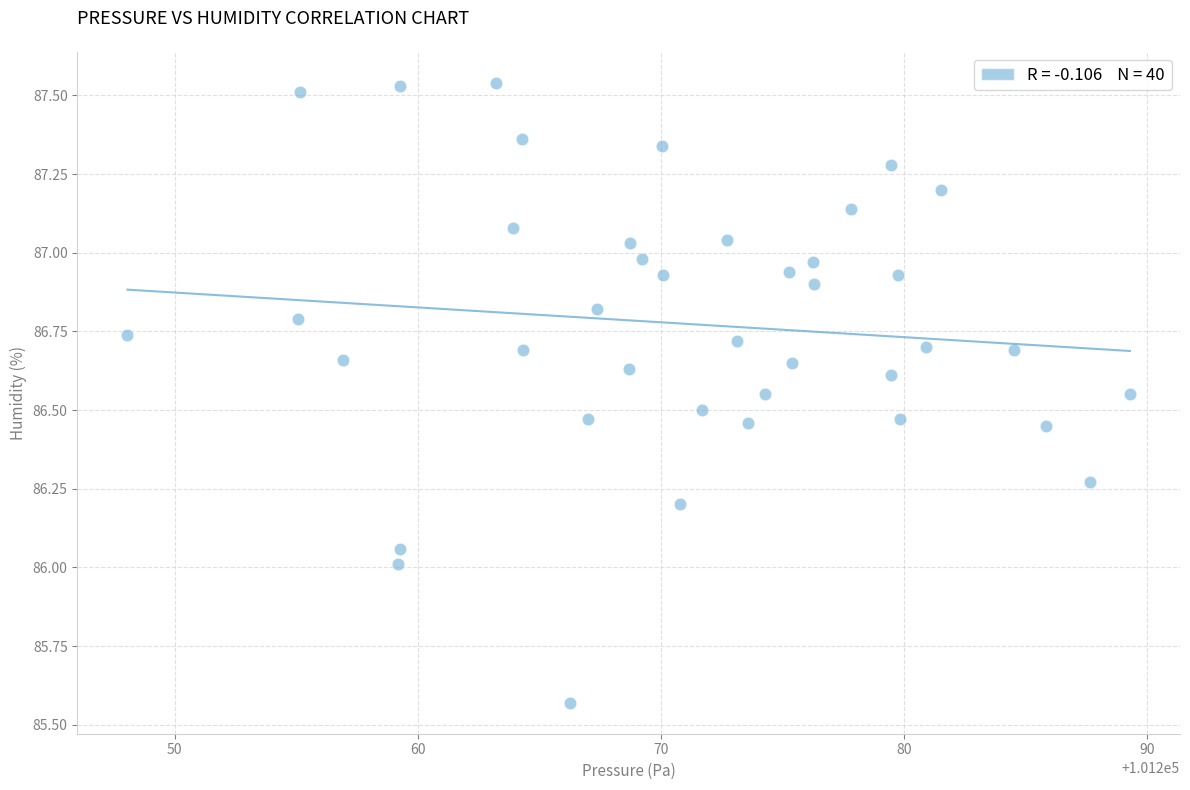

What is the range of Y values (max minus min)?

2.0